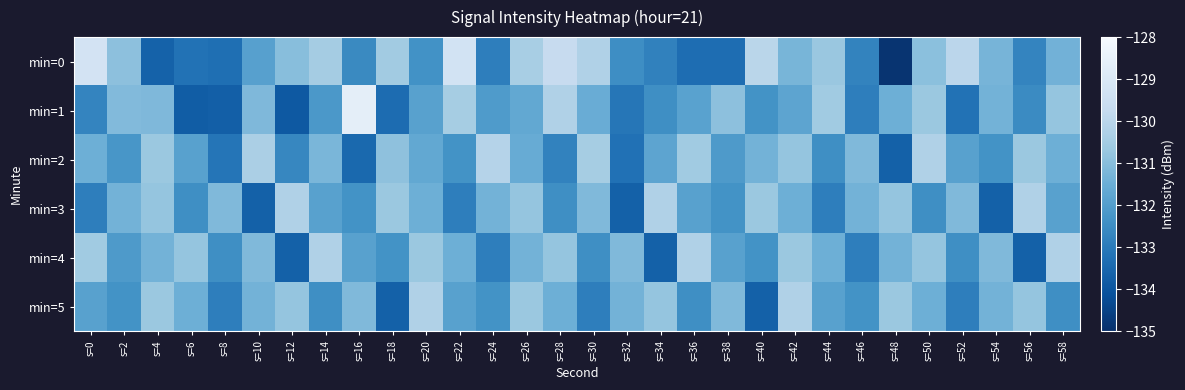

List the series in order of their peak value, highest first.

min=1, min=0, min=2, min=3, min=4, min=5